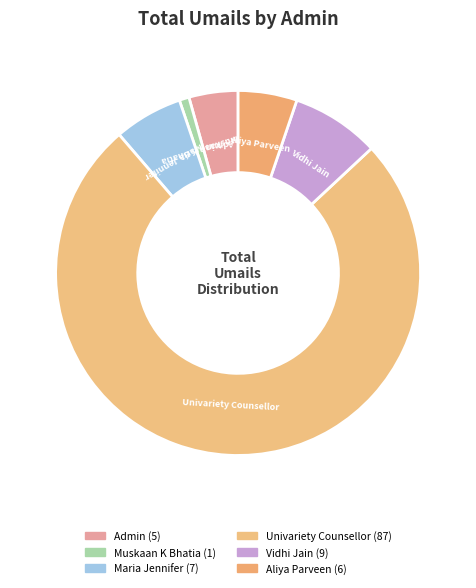

True or false: Vidhi Jain accounts for 8% of the total.

True